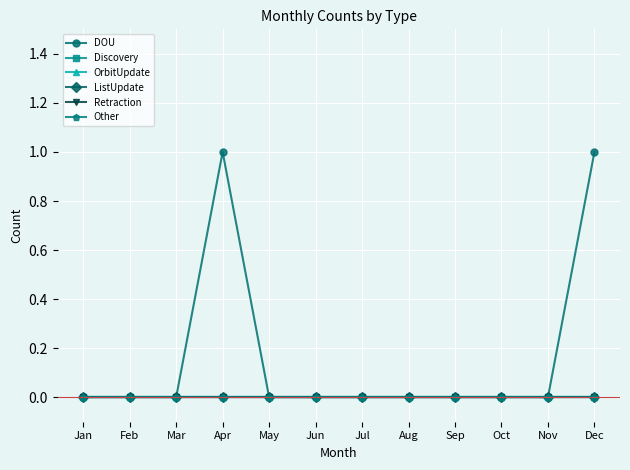

True or false: OrbitUpdate and Retraction intersect in this chart.

False